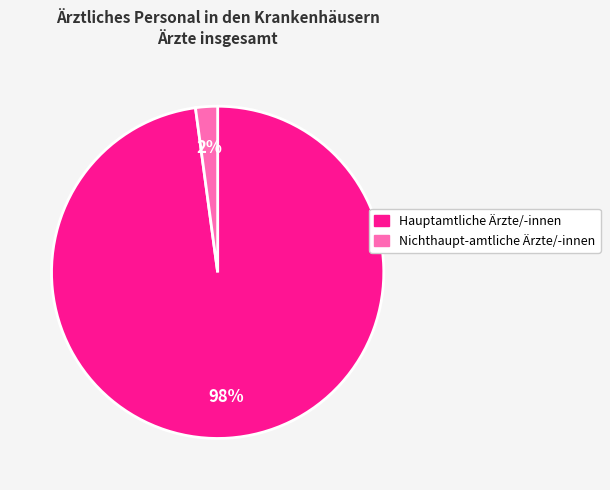

Between Nichthaupt-amtliche Ärzte/-innen and Hauptamtliche Ärzte/-innen, which is larger?

Hauptamtliche Ärzte/-innen